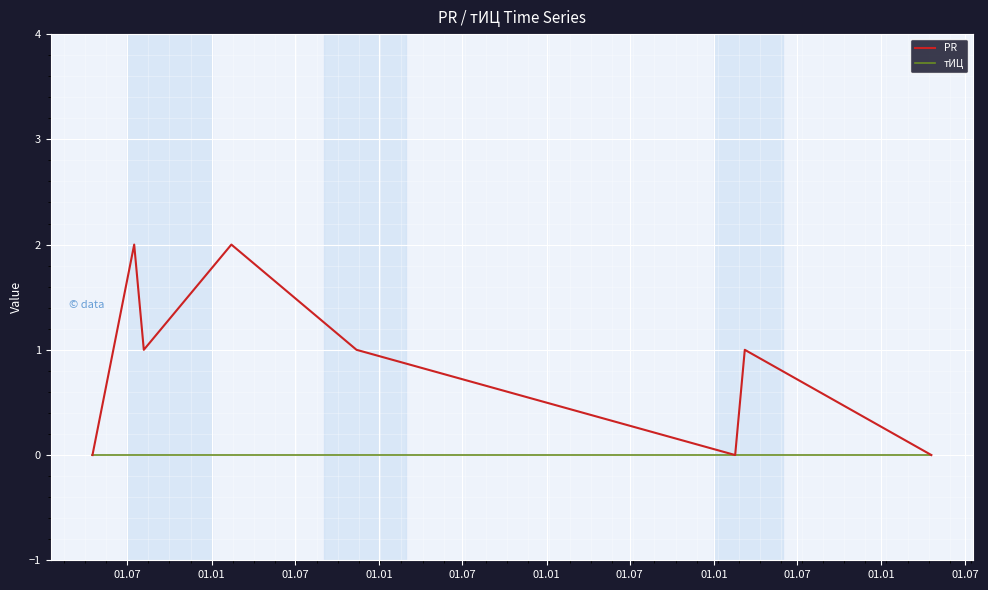

Which series has the largest range (max minus min)?

PR